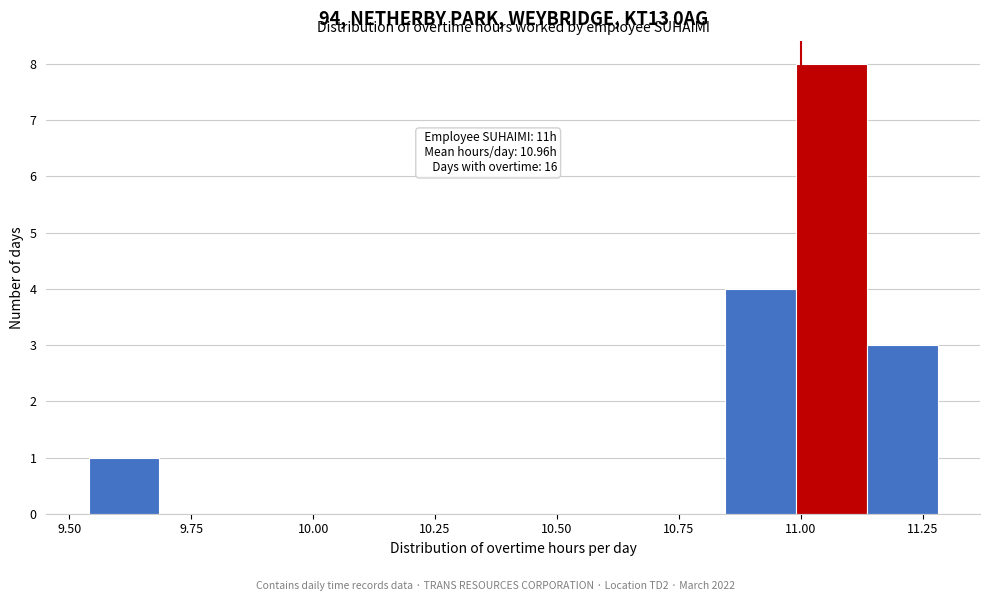

Around what value on the x-axis is the tallest bar? Give the approximate position of its centre, as read against the axis.

11.05